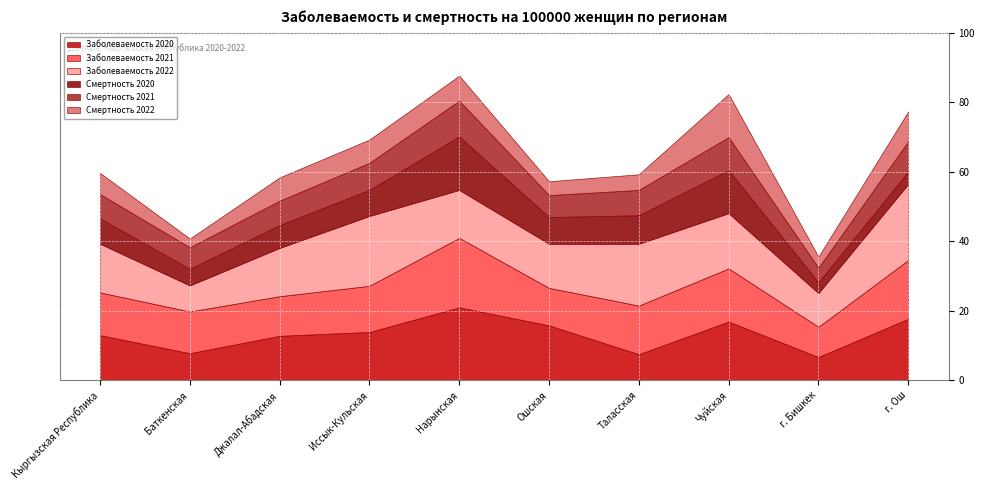

True or false: Смертность 2021 and Заболеваемость 2022 cross at least once.

False